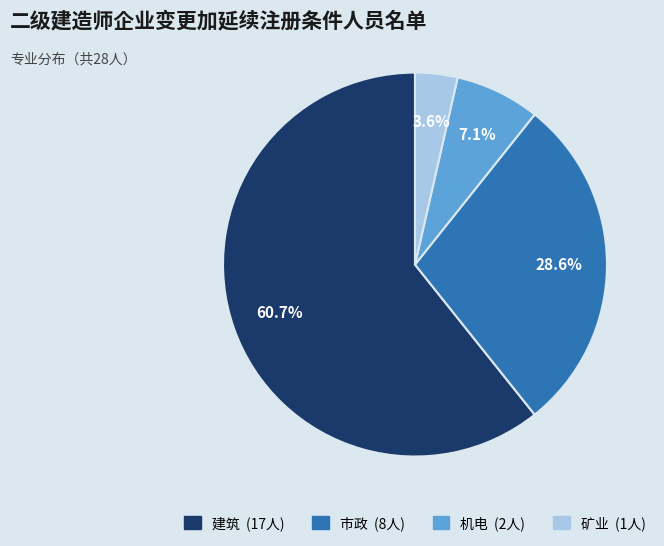

Is the sum of 市政 and 机电 greater than half?

No